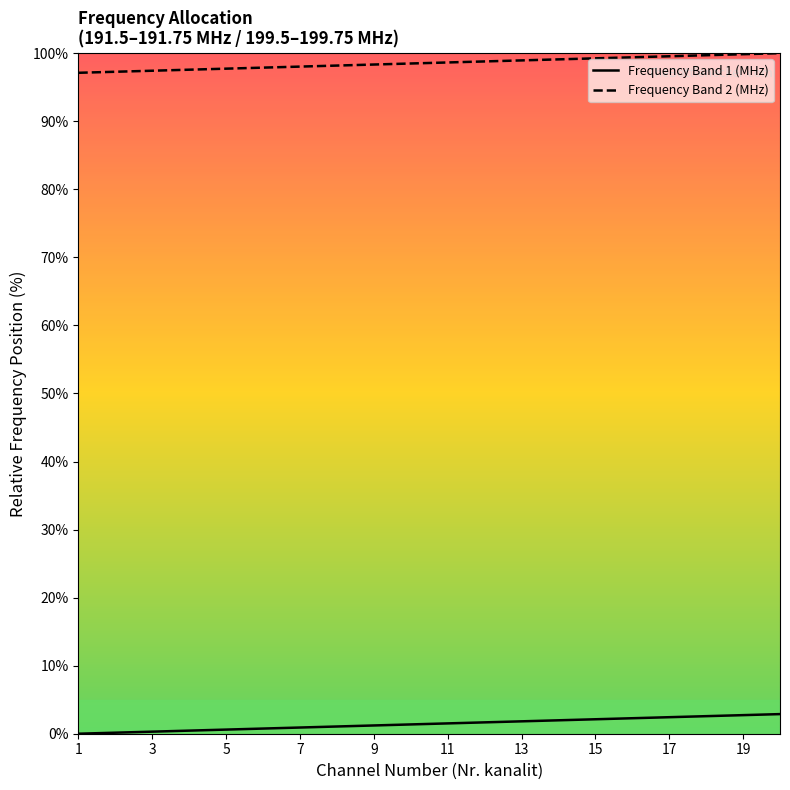

Which series has the widest spread of values?

Frequency Band 2 (MHz)